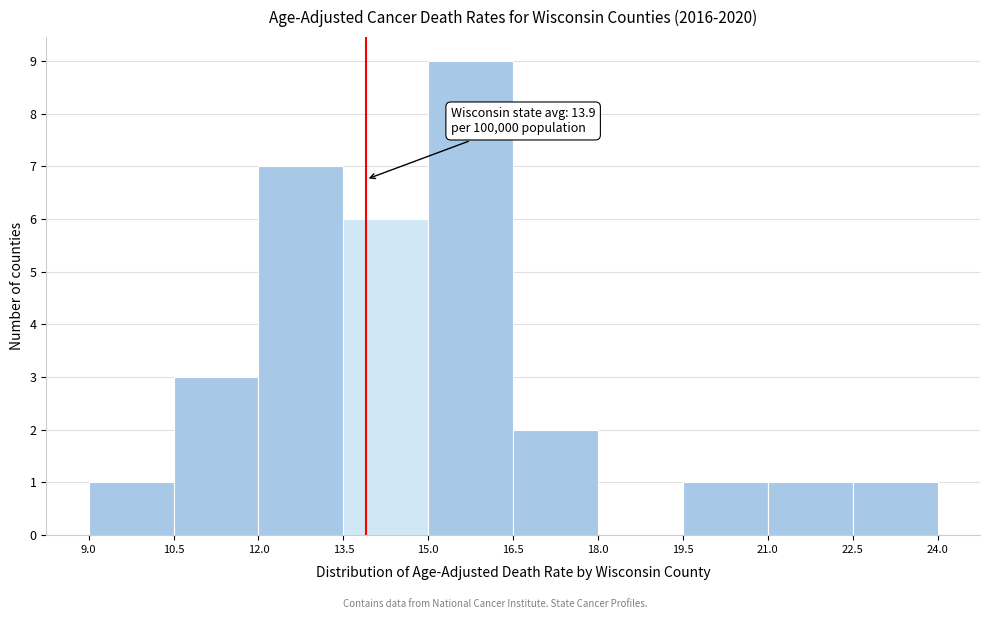

Over which range of the x-axis is the bar tallest?

15.0 to 16.5